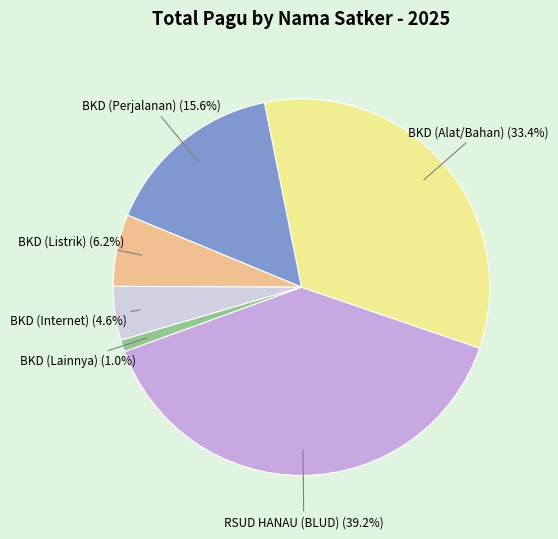

Does any single category account for the majority?

No